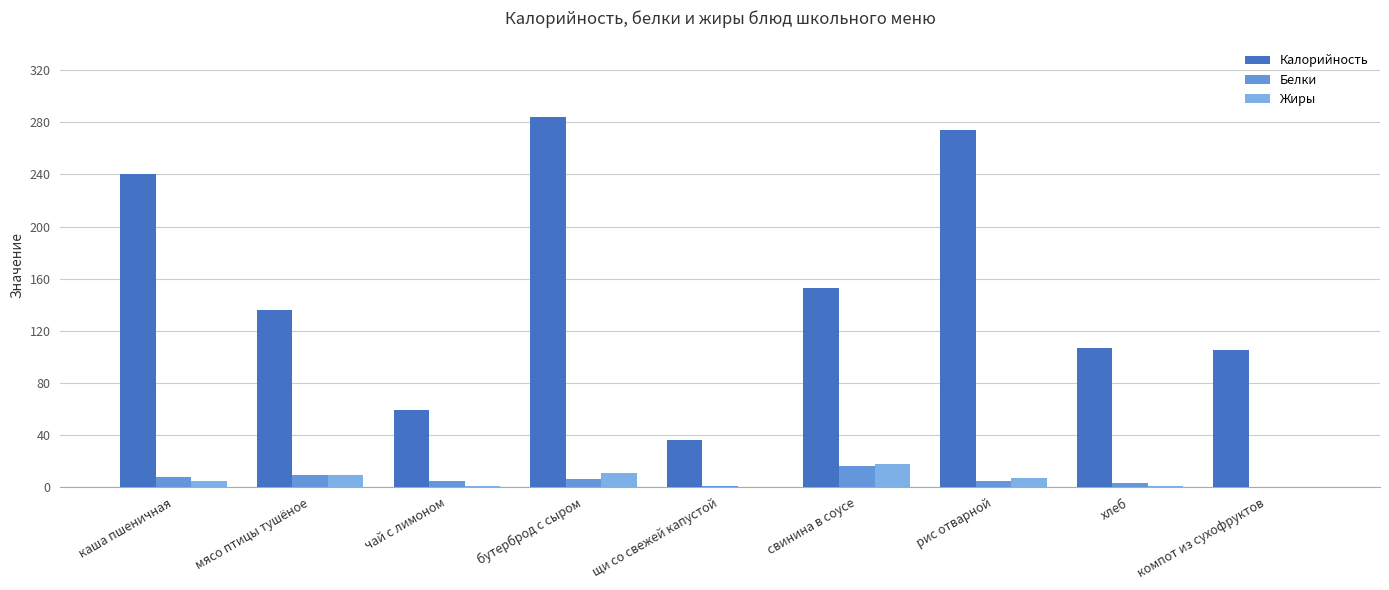

What is the difference between the second highest and minimum values in the Калорийность series?

238